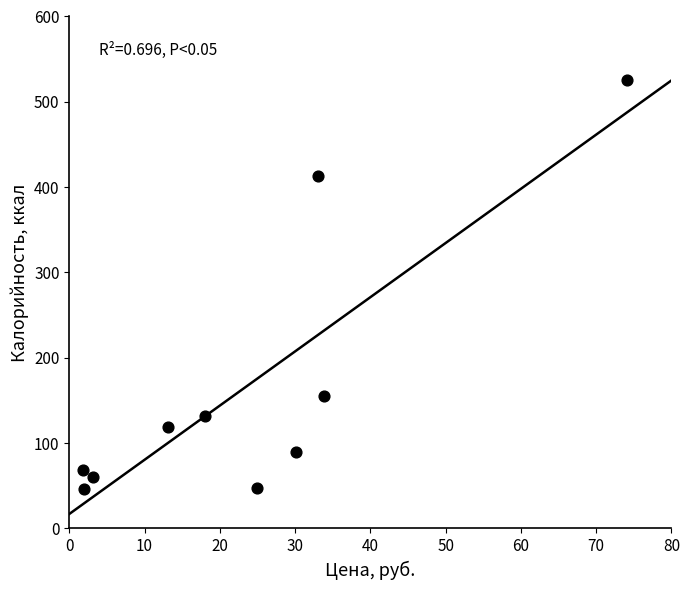

What is the range of Y values (max minus min)?

478.5